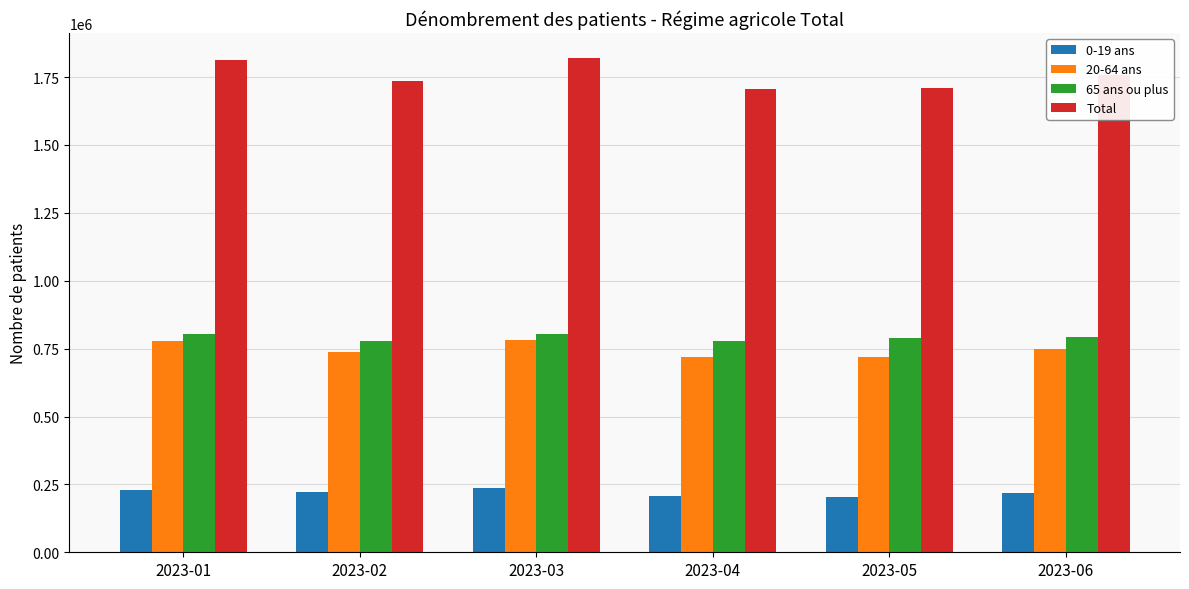

True or false: 0-19 ans has a value of 353260 at 2023-02.

False